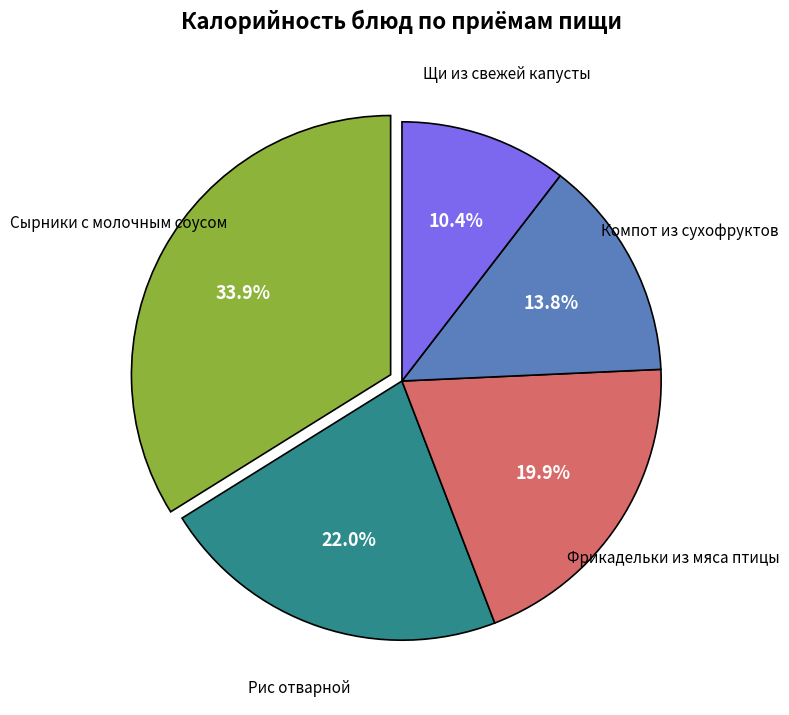

Does any single category account for the majority?

No